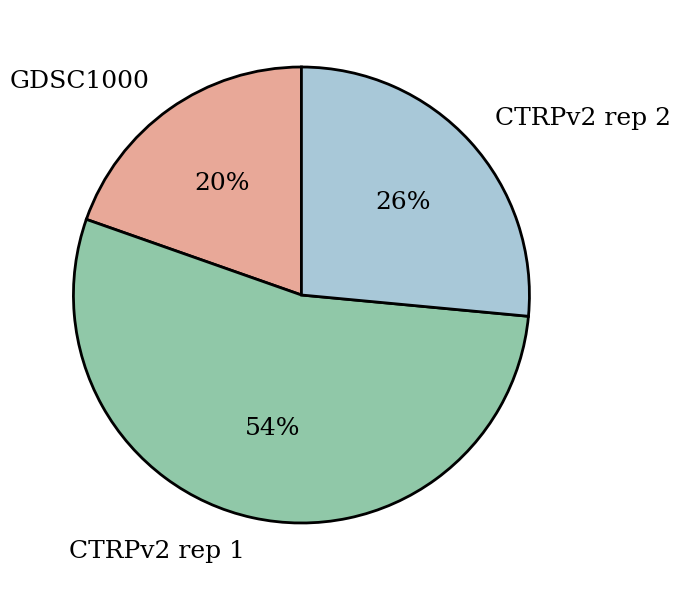

Does CTRPv2 rep 1 account for over 50% of the chart?

Yes